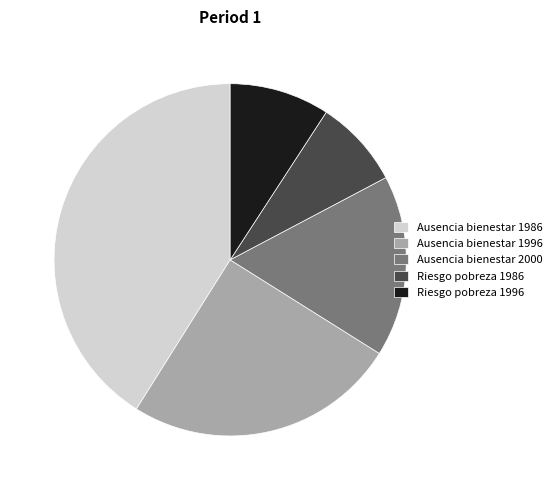

Is there any slice that represents more than half of the pie?

No